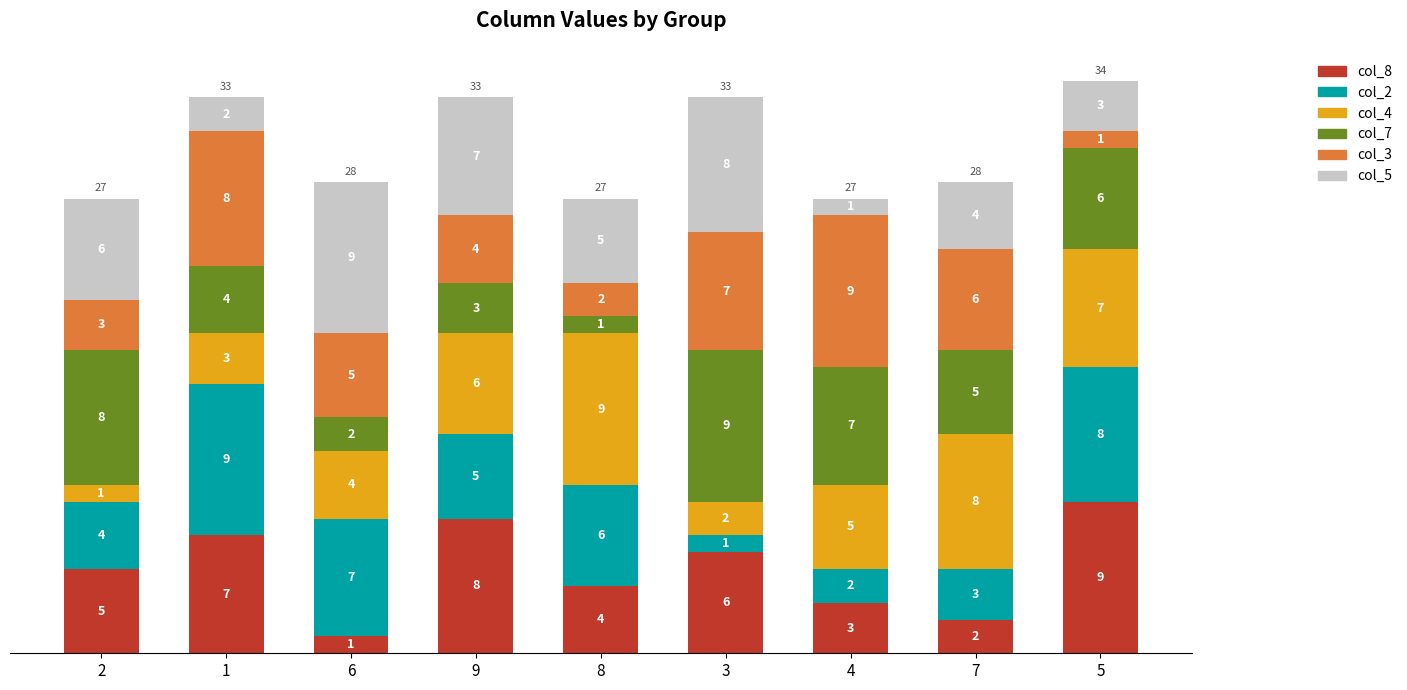

What are all the series names shown in the legend?

col_8, col_2, col_4, col_7, col_3, col_5